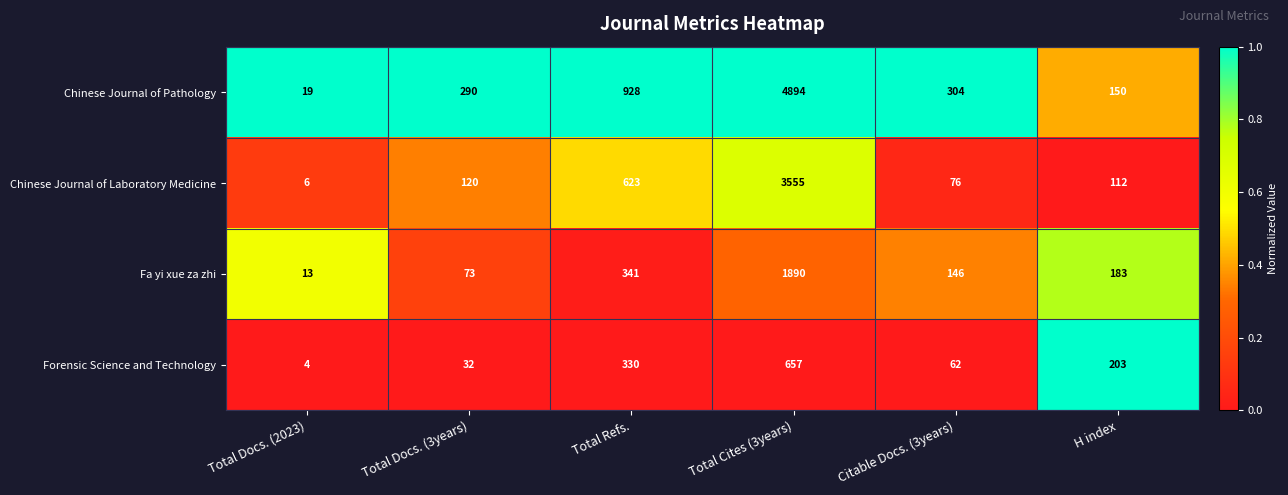

What is the difference between the highest and lowest values at Total Docs. (3years)?

258